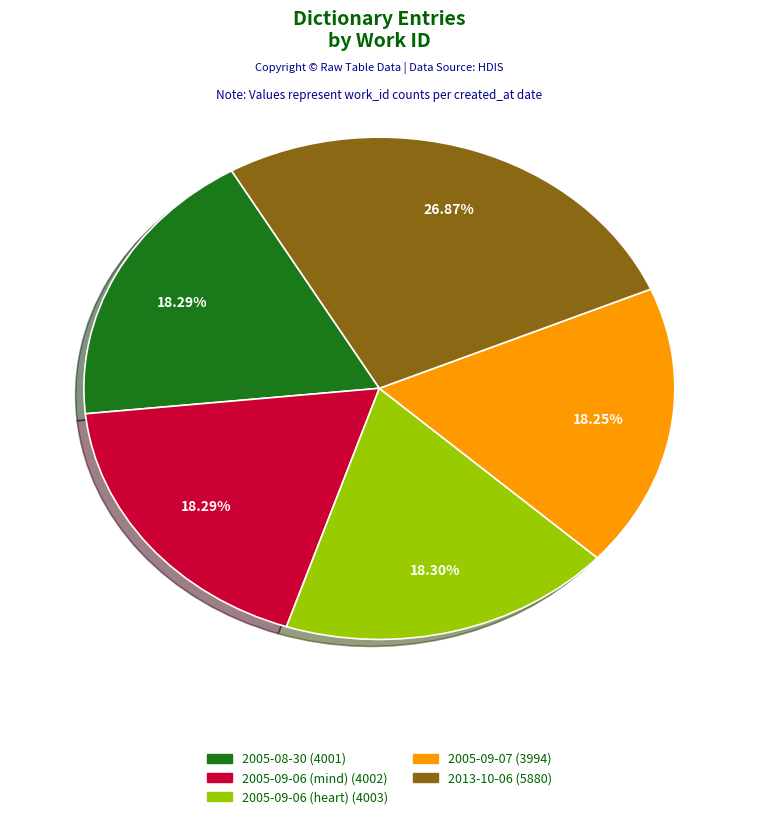

Approximately how many times larger is the value at 2005-09-07 compared to 2005-09-06 (mind)?

1.0